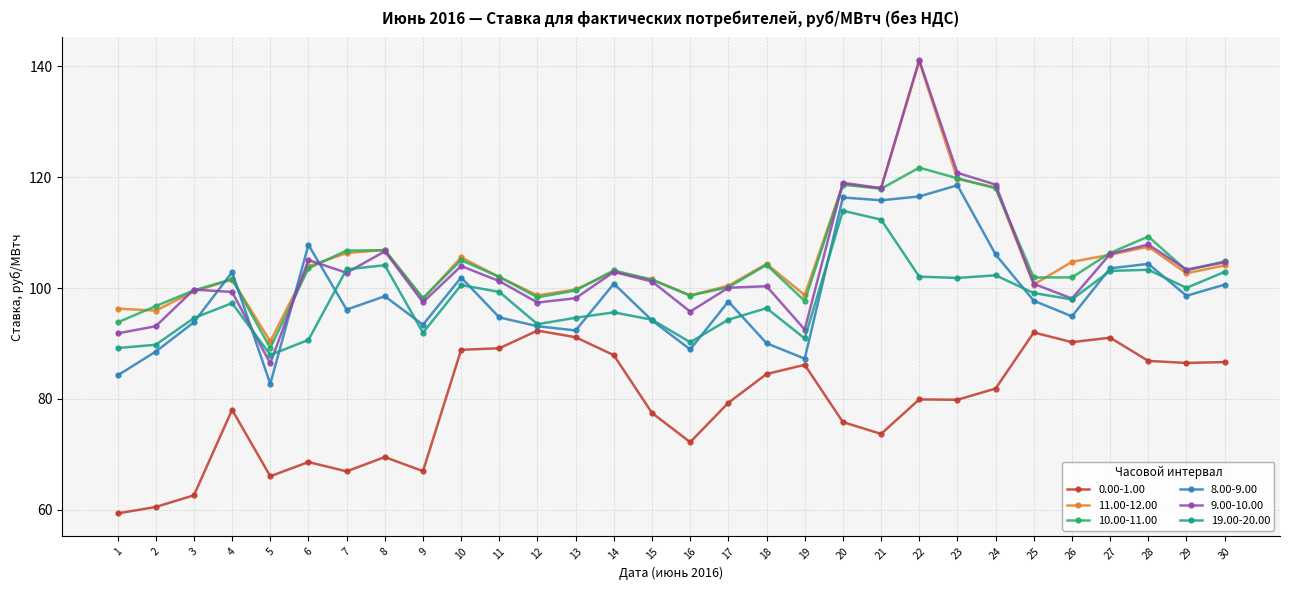

True or false: 0.00-1.00 and 11.00-12.00 intersect in this chart.

False